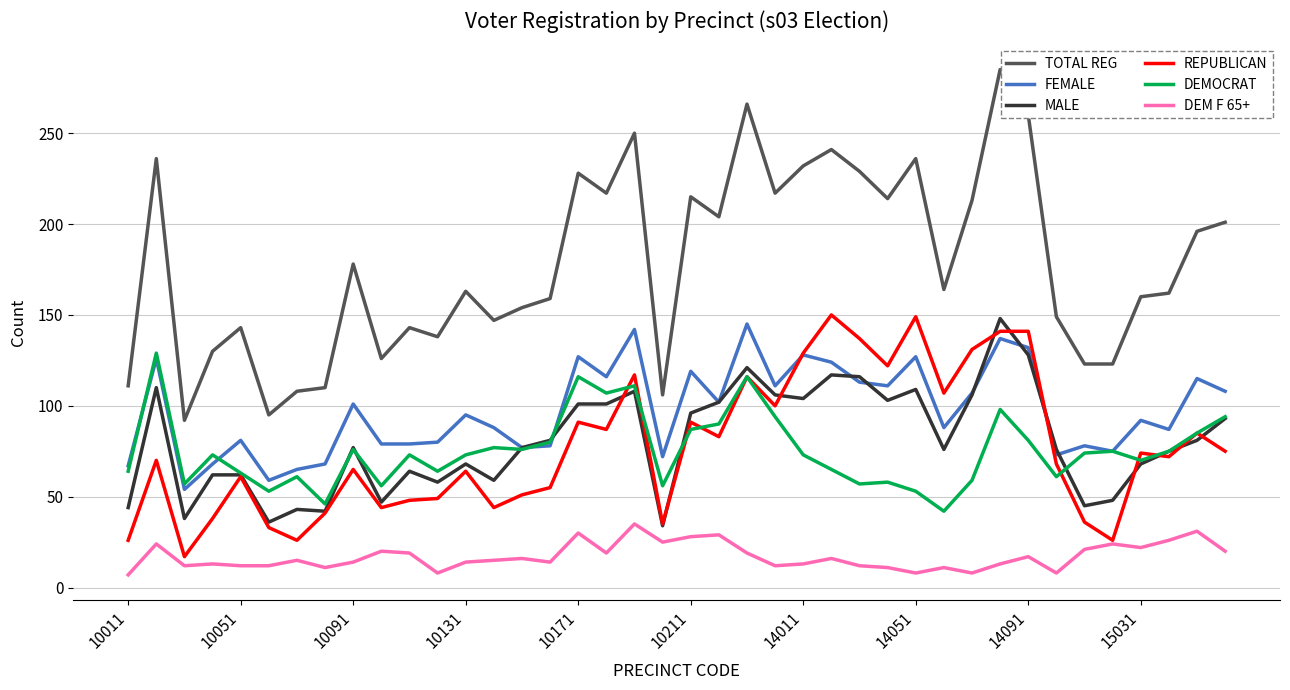

Which series has the widest spread of values?

TOTAL REG